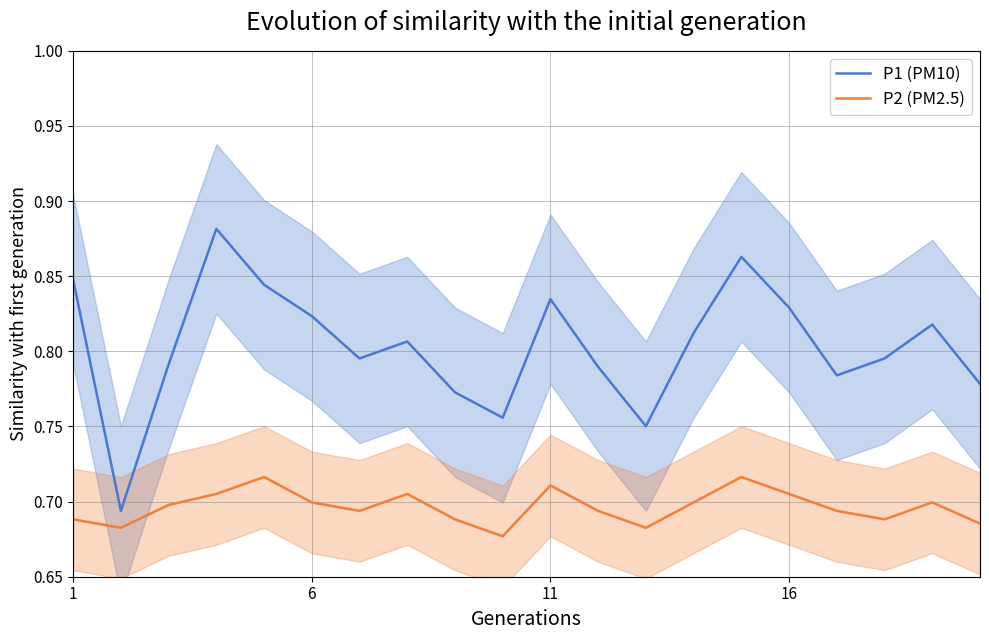

True or false: P2 (PM2.5) and P1 (PM10) cross at least once.

False